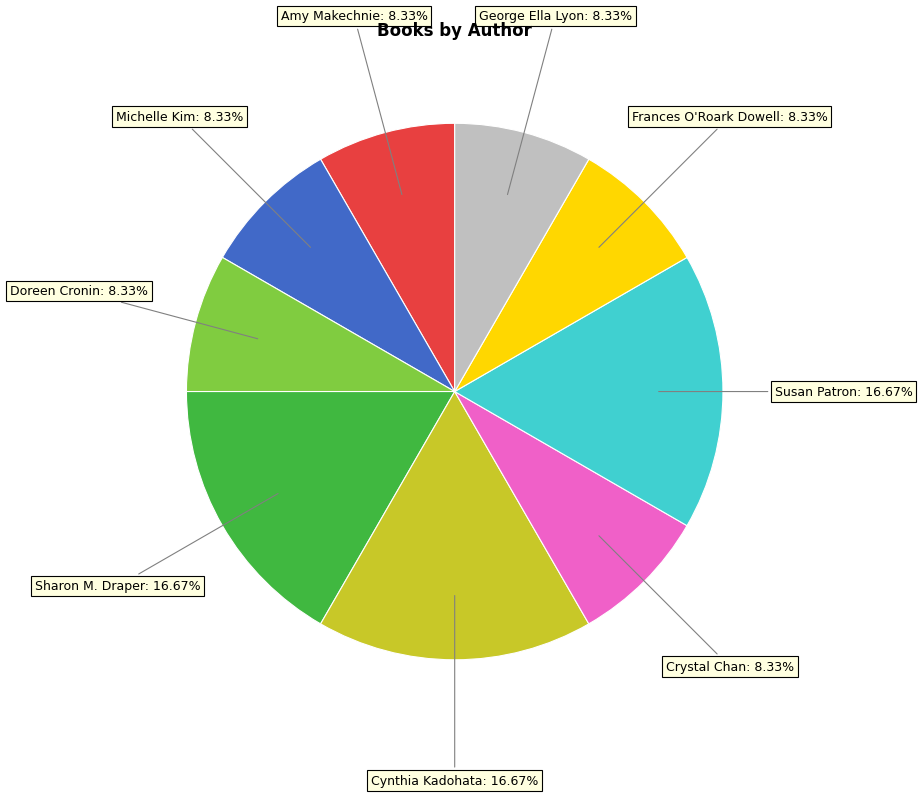

Is there any slice that represents more than half of the pie?

No